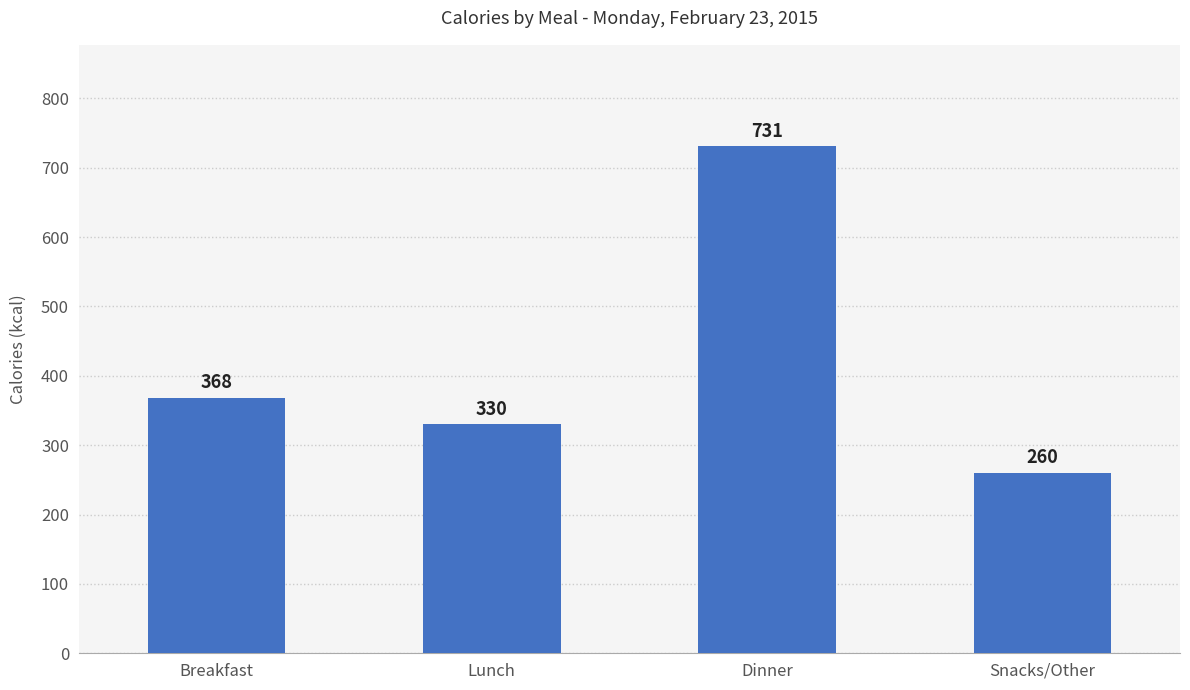

What is the sum of all values?

1689